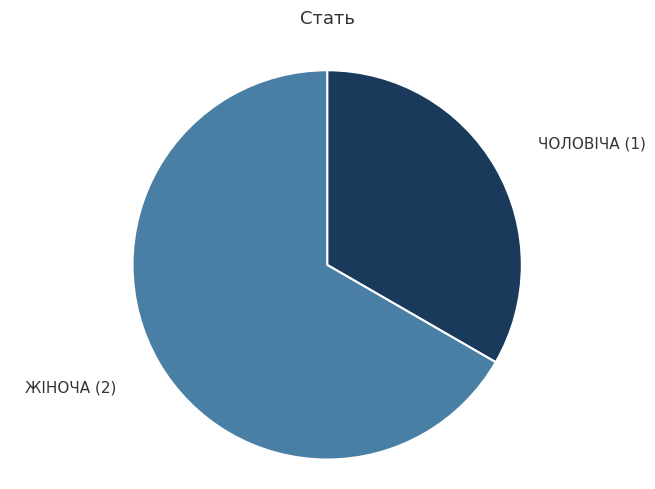

Is there a majority slice in this chart?

Yes